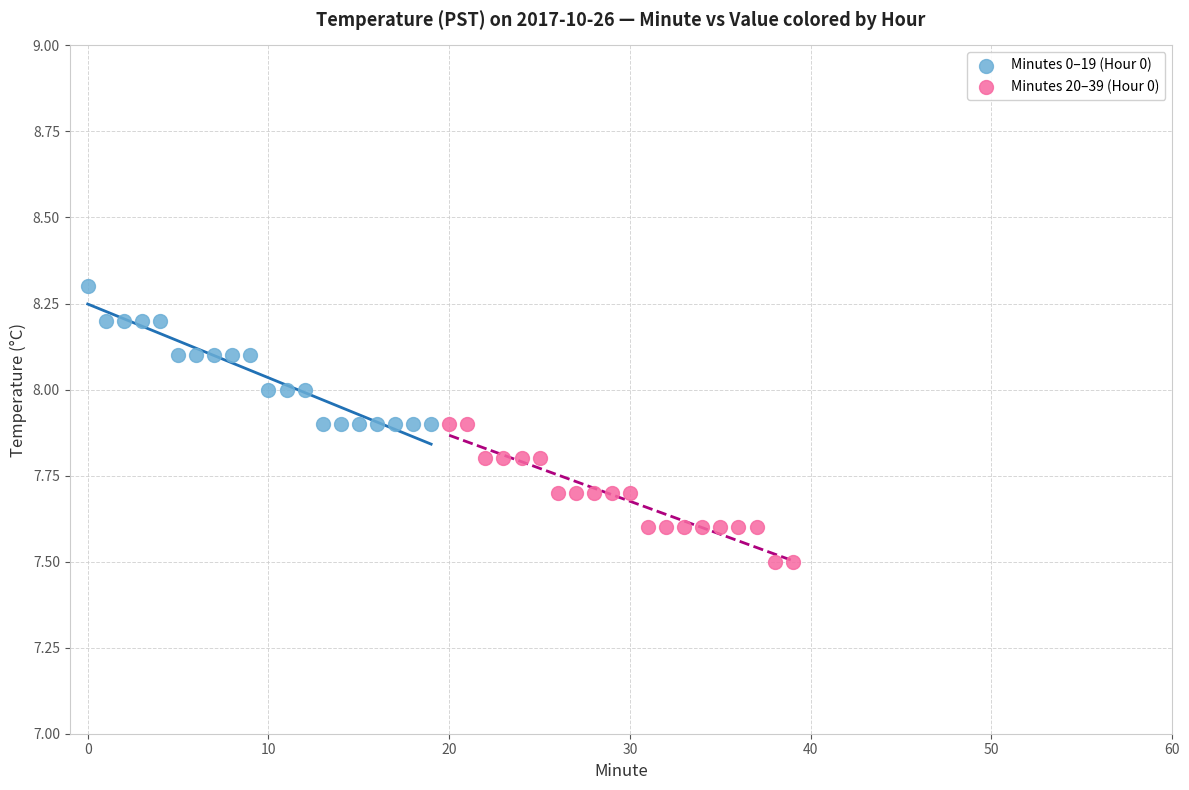

Which series reaches the minimum Y coordinate?

Minutes 20–39 (Hour 0)